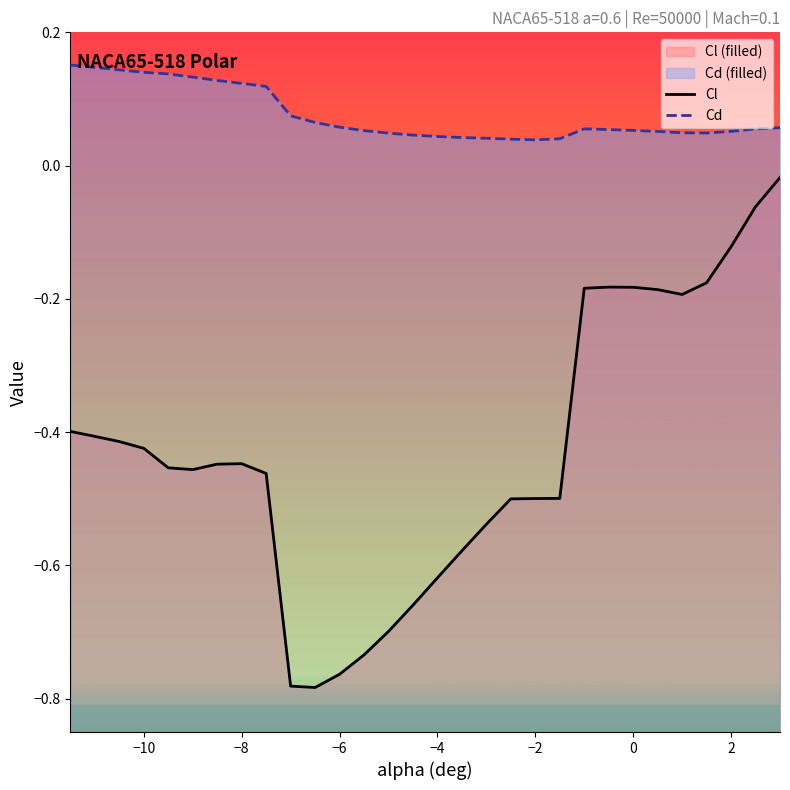

True or false: Cd and Cl cross at least once.

False